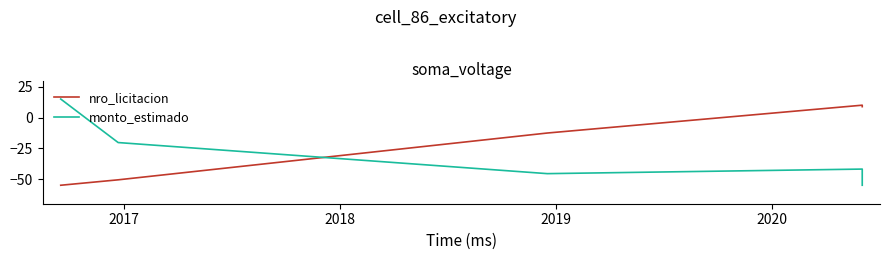

At which label does nro_licitacion first exceed -12?

2019